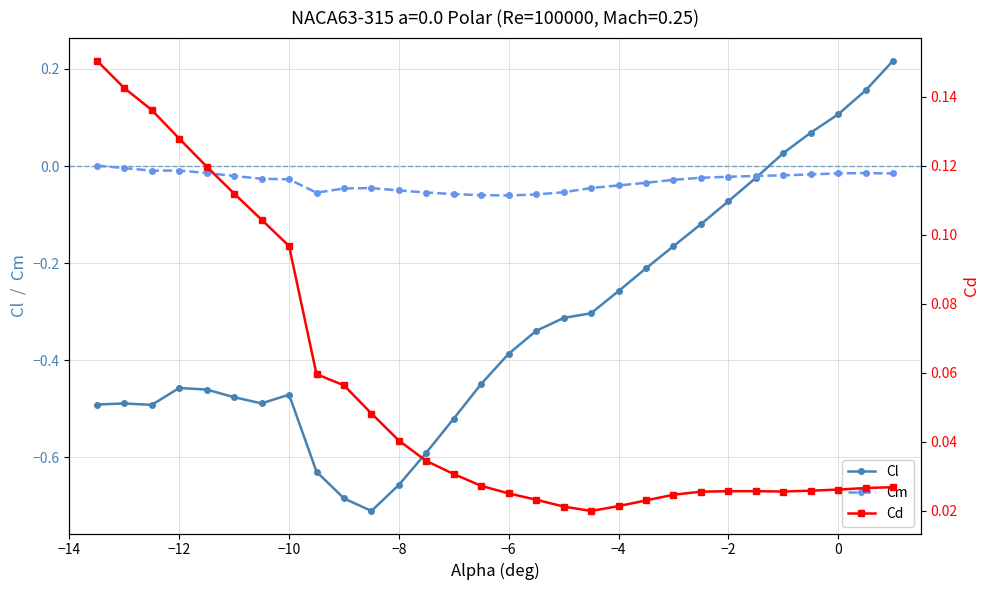

What are all the series names shown in the legend?

Cl, Cm, Cd